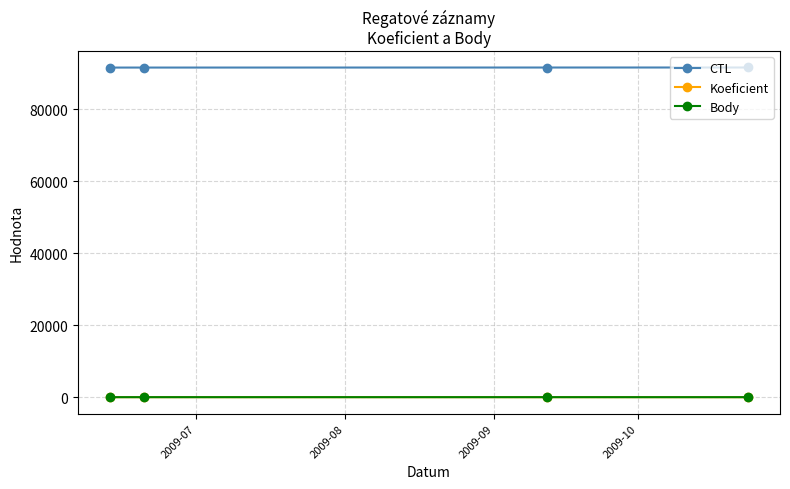

At how many categories does at least one series exceed 67475?

4